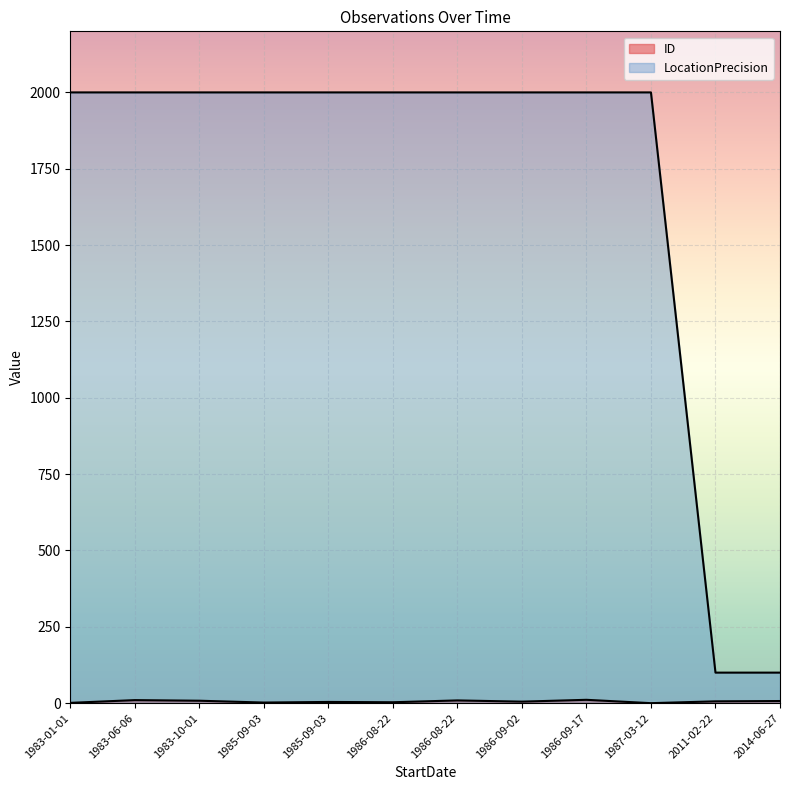

The value of LocationPrecision at 1987-03-12 is 543. True or false?

False